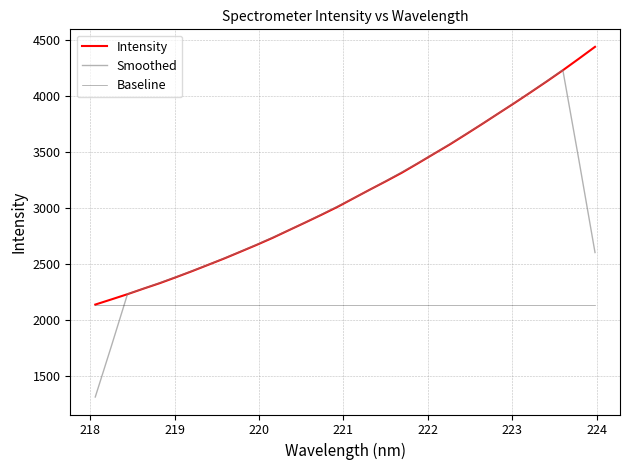

What is the average value of the Intensity series?

3134.6